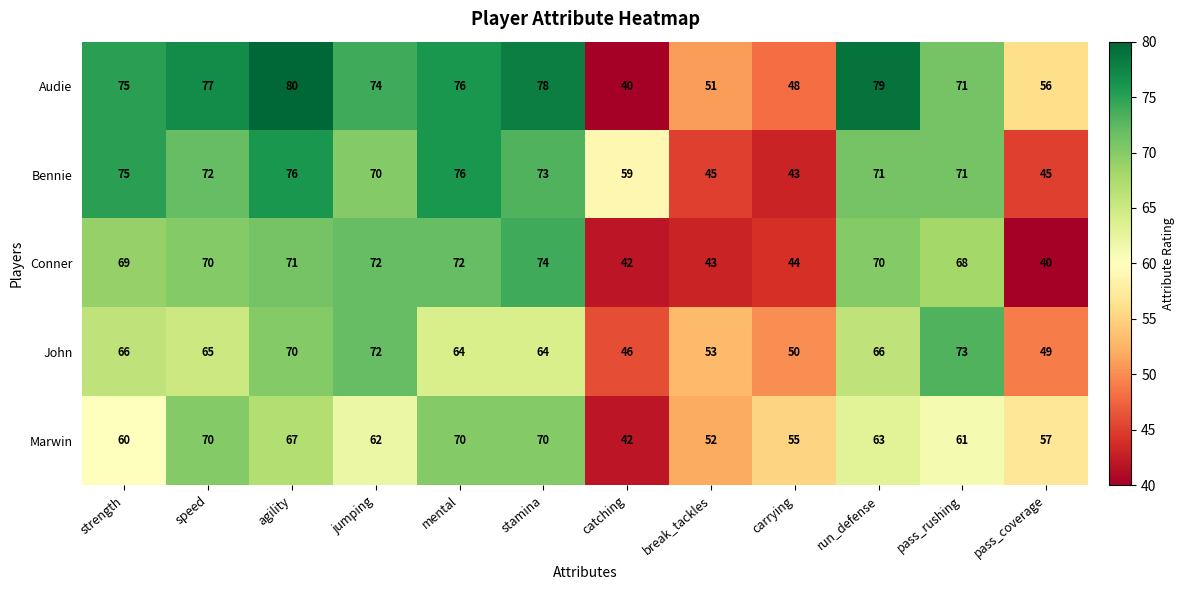

What is the smallest value displayed?

40